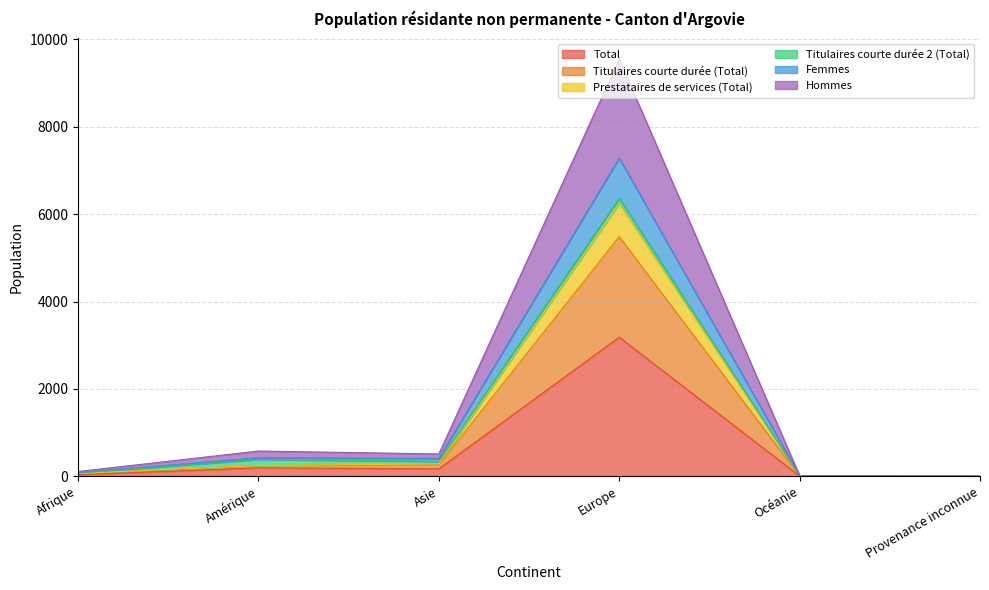

Is it true that Total equals 1 at Provenance inconnue?

True